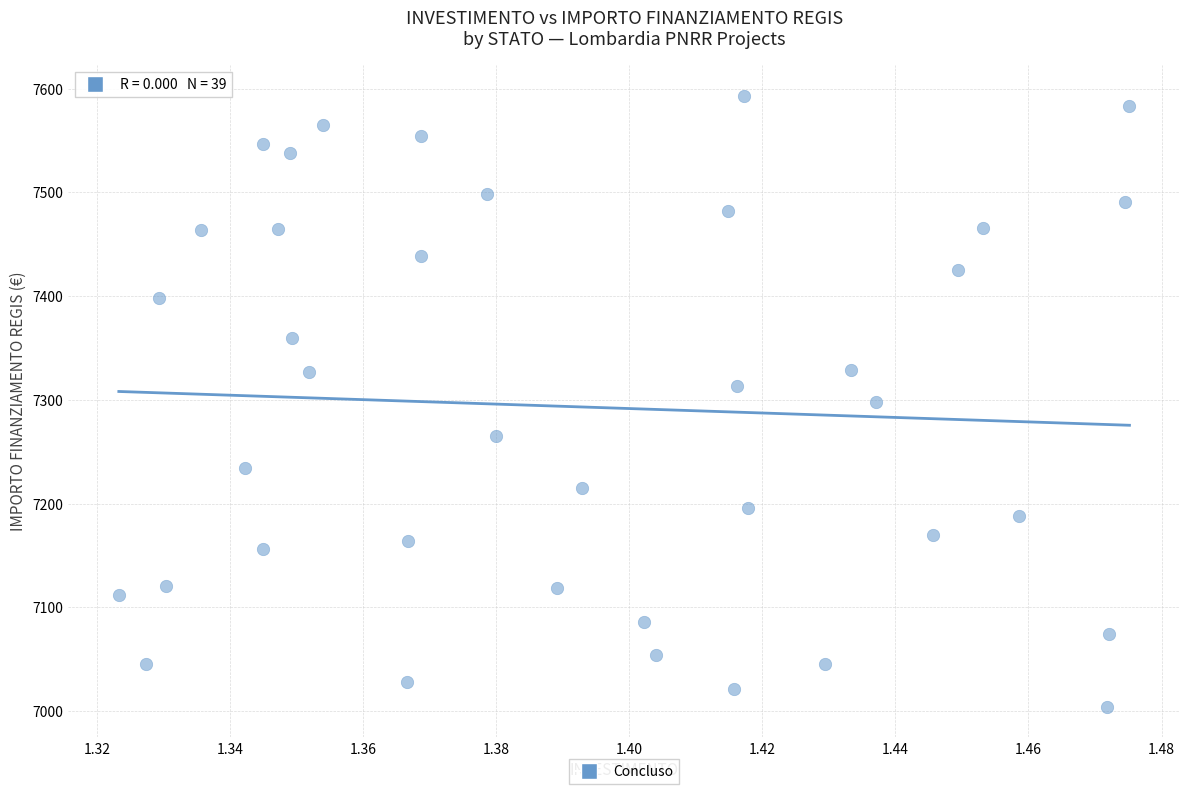

What is the range of Y values (max minus min)?

588.8